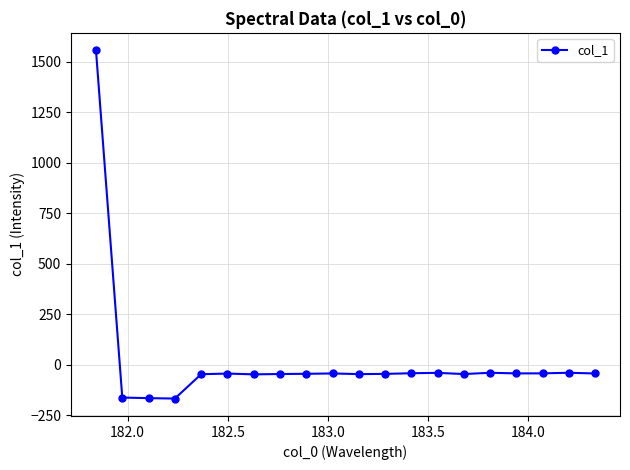

What is the sum of all values?

368.8